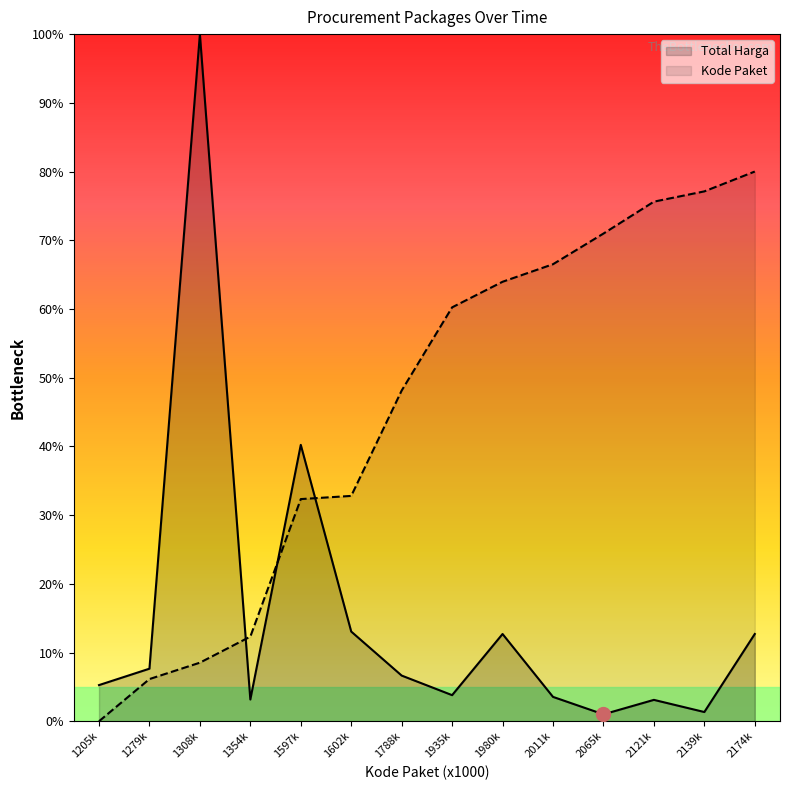

How many lines are shown in the chart?

2